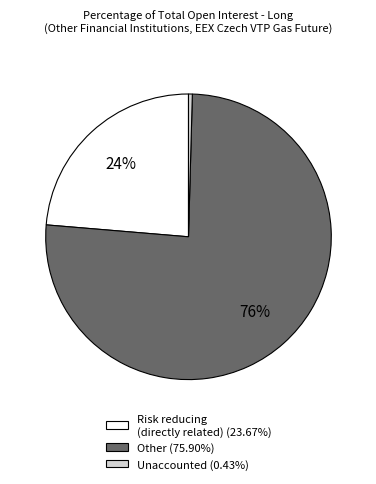

Is there a majority slice in this chart?

Yes